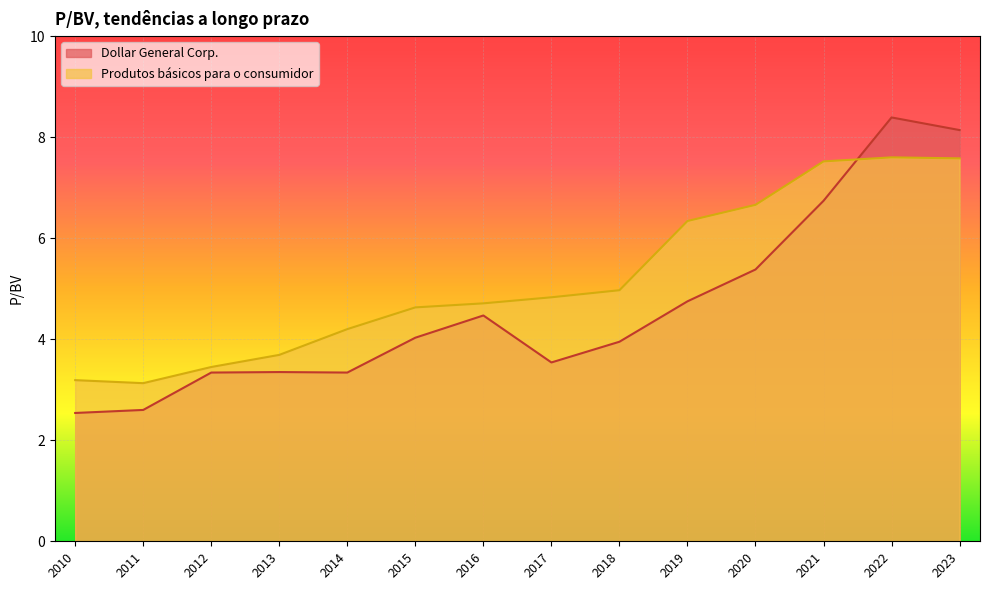

At which label is Dollar General Corp. closest to 5?

2019-03-22